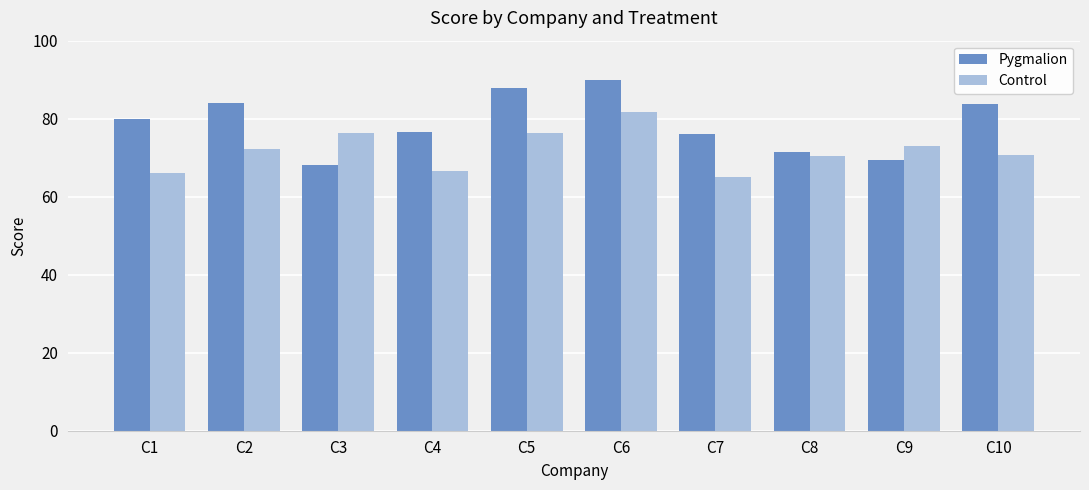

At which category is the sum across all series the highest?

C6